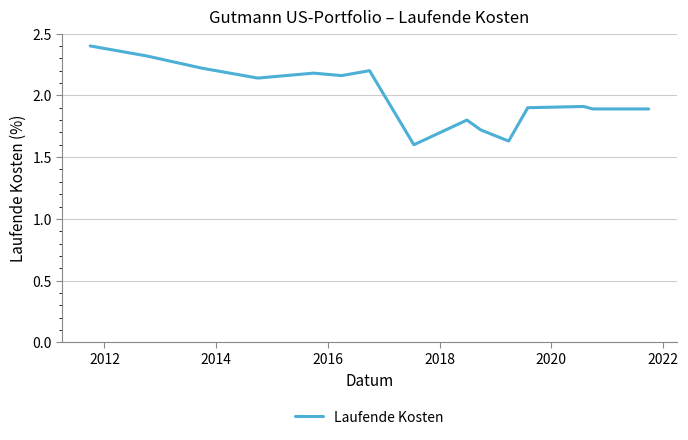

What is the greatest value displayed?

2.4